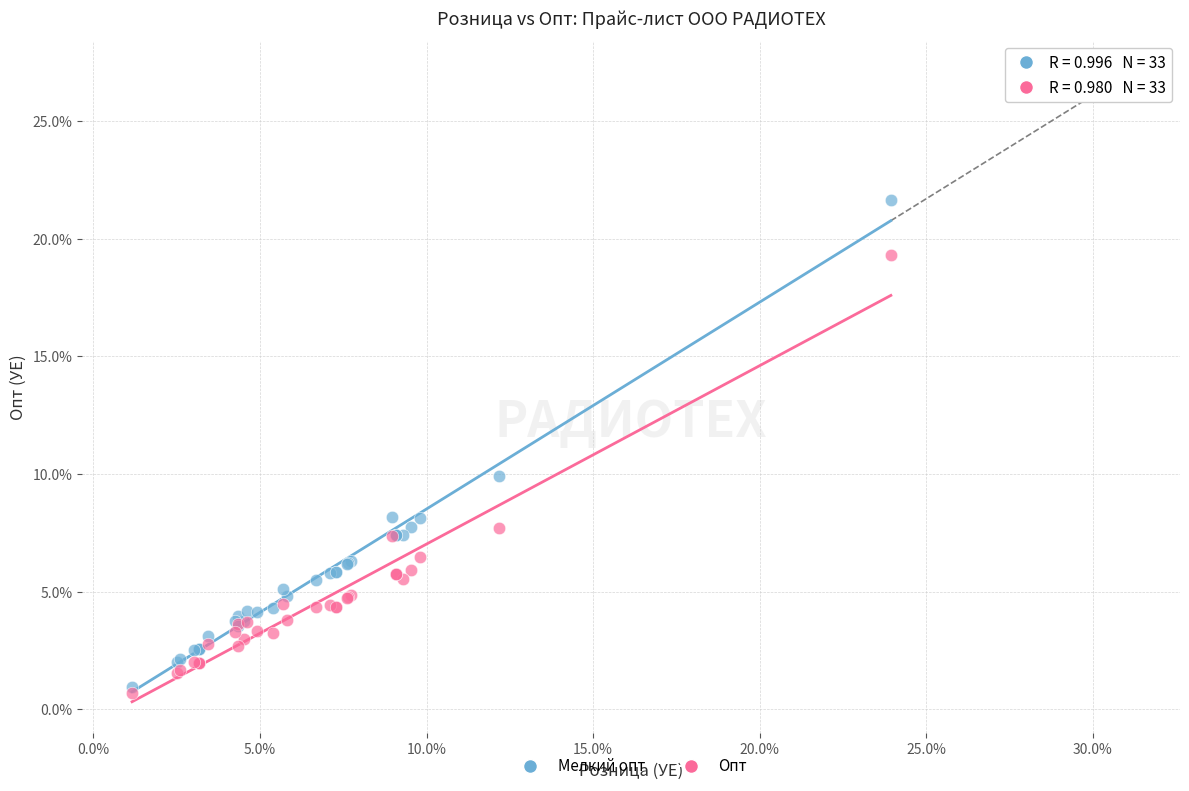

Which series contains the highest Y value?

Мелкий опт